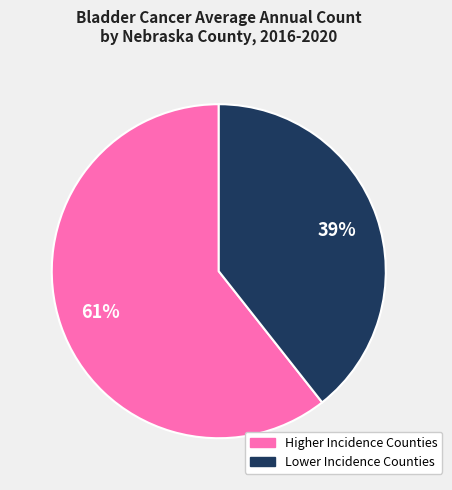

To the nearest percent, what is the average slice percentage?

50%